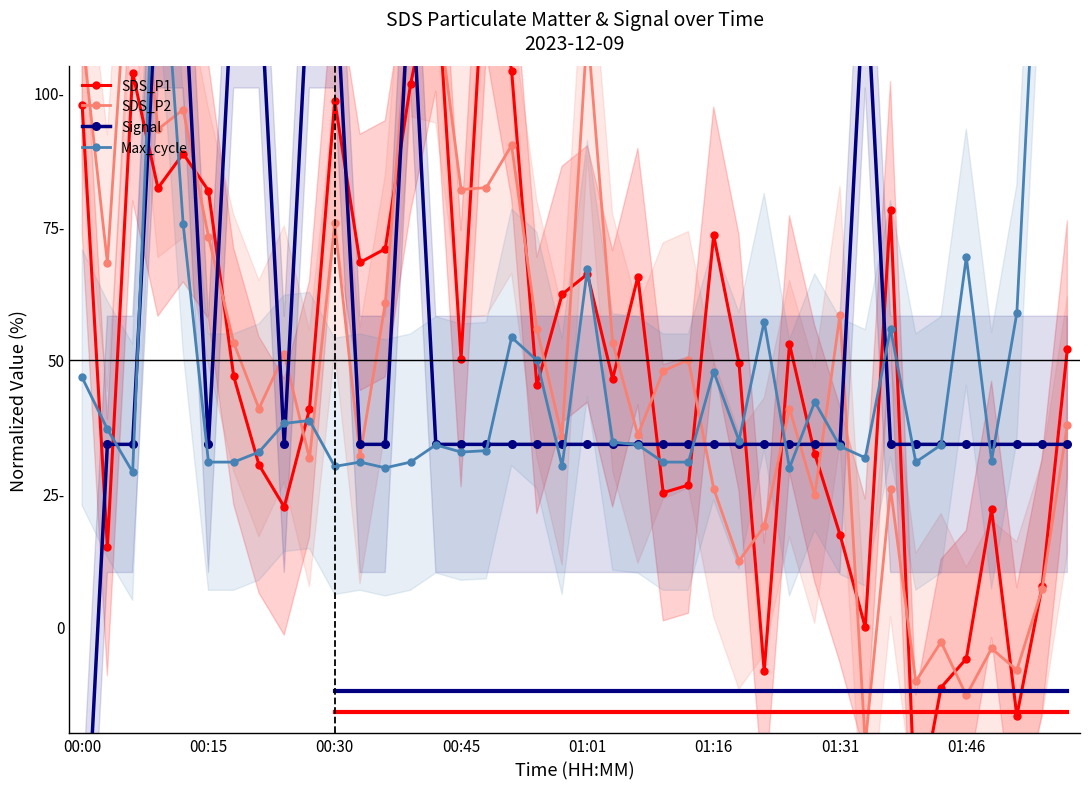

Between 37 and 17, which is larger?

17